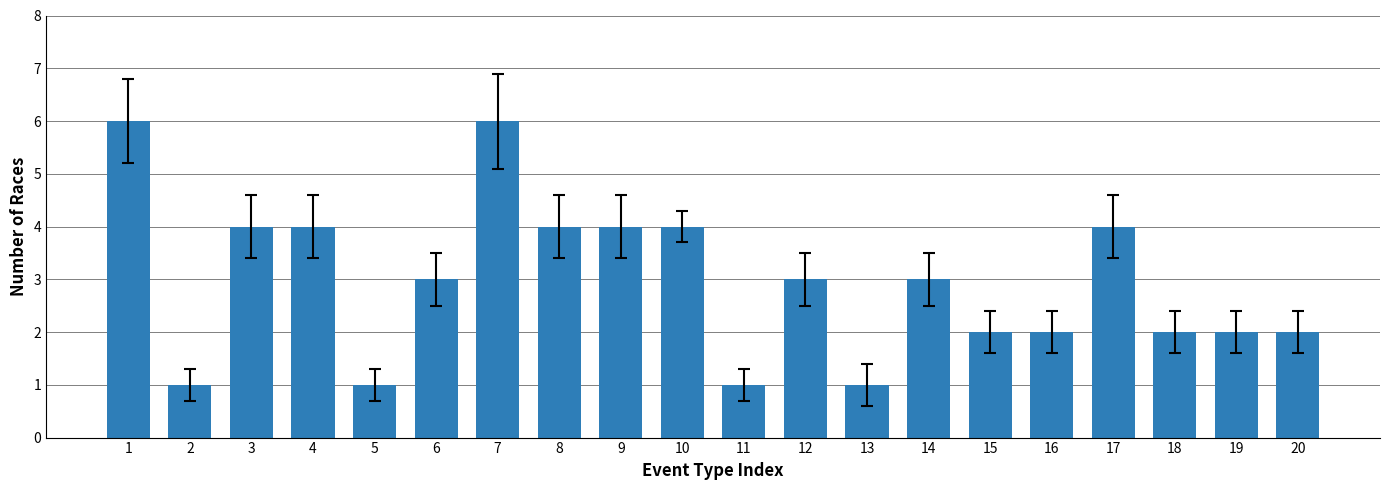

Does the chart contain any negative values?

No